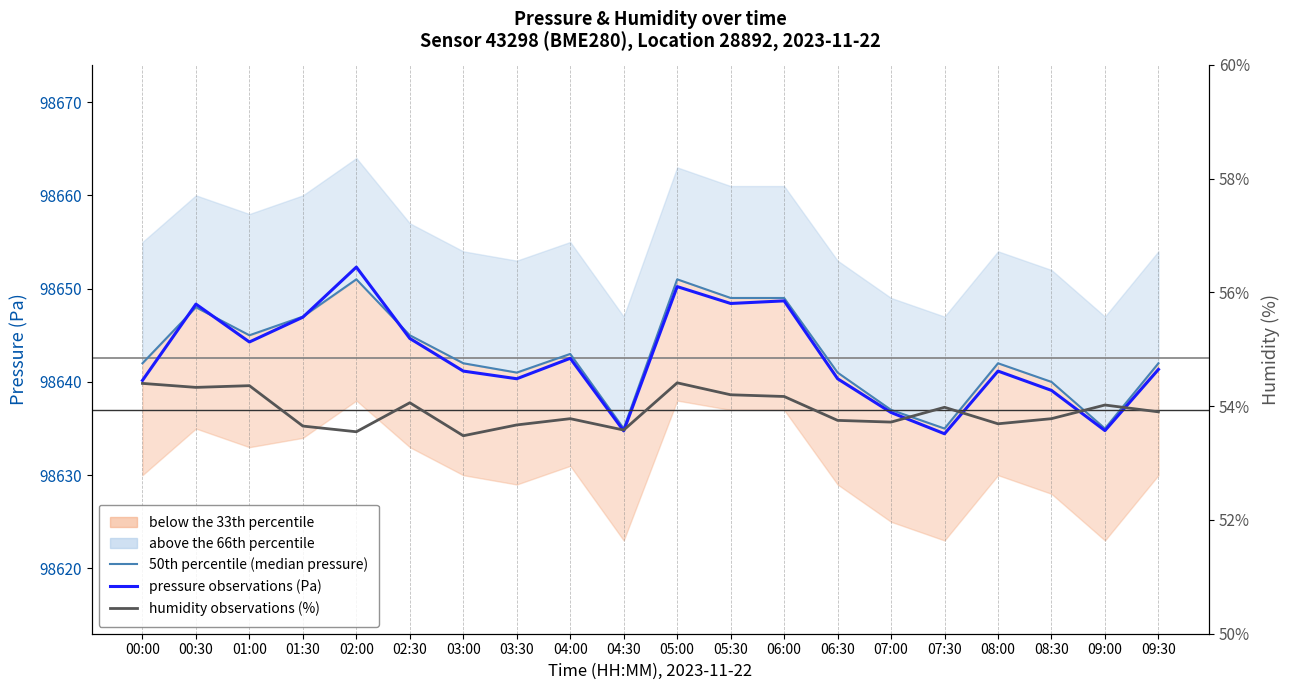

True or false: pressure observations (Pa) and humidity observations (%) intersect in this chart.

False